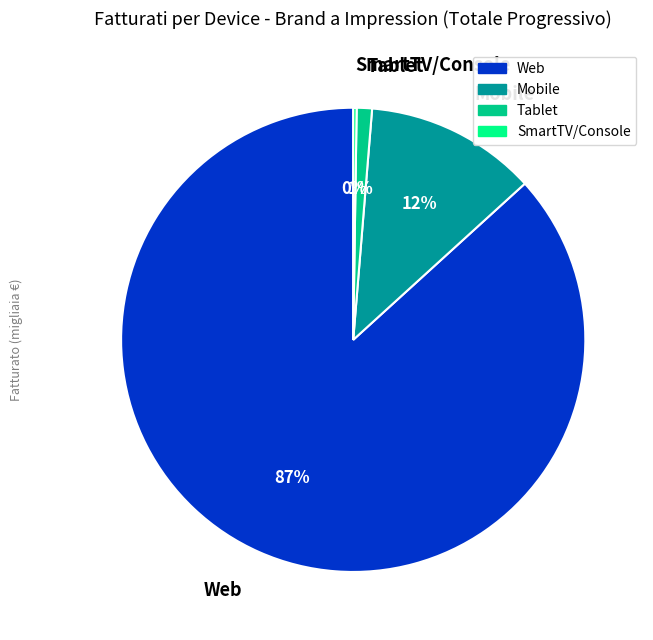

To the nearest percent, what percentage of the pie is Web?

87%